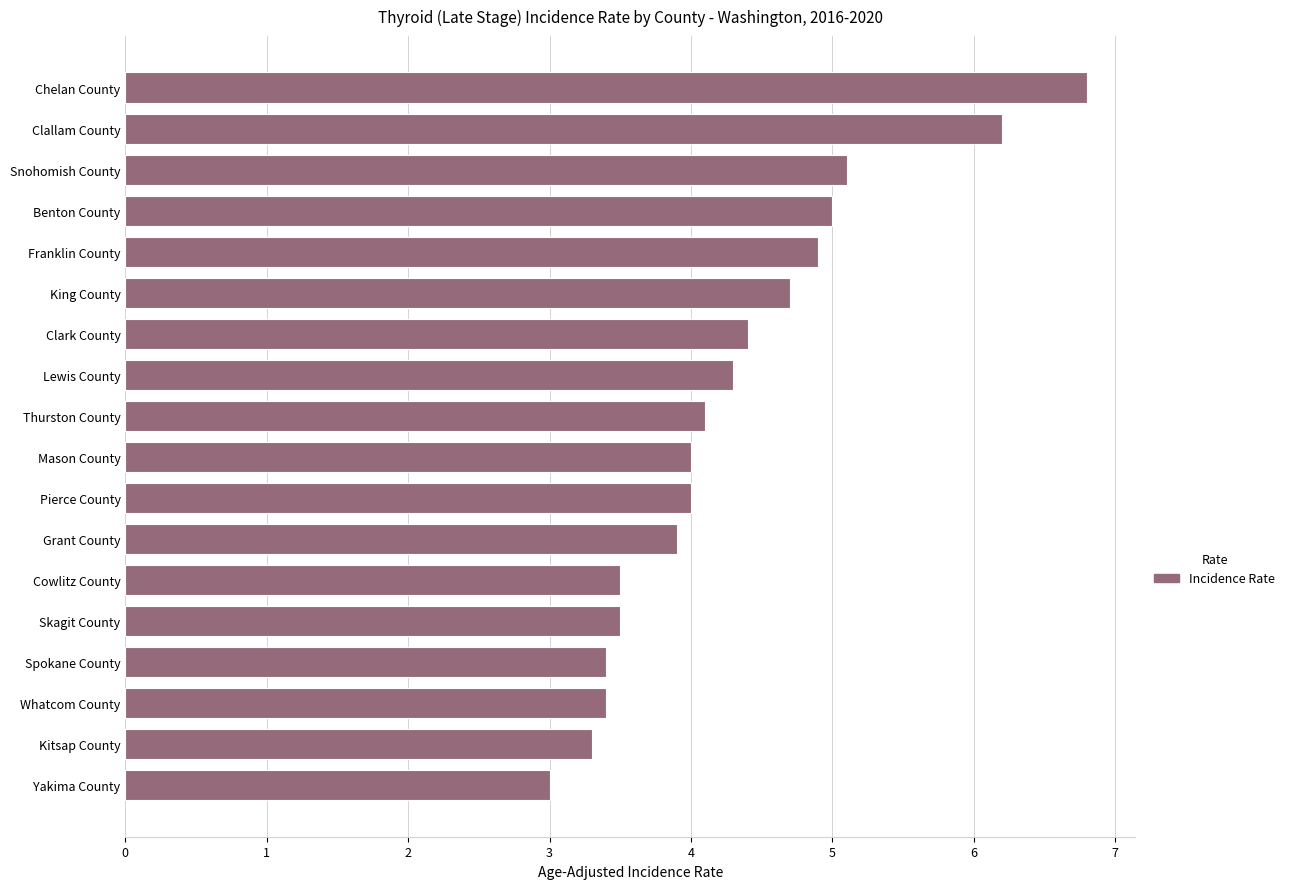

What value does the data have at Franklin County?

4.9